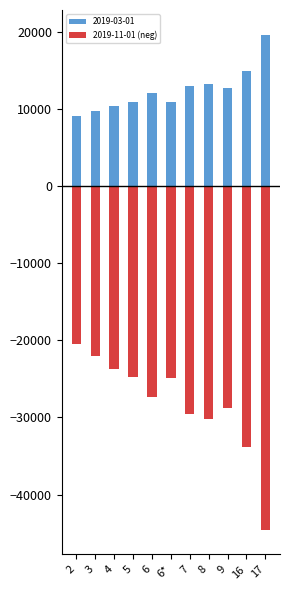

Read the value at 3.

-22026.0